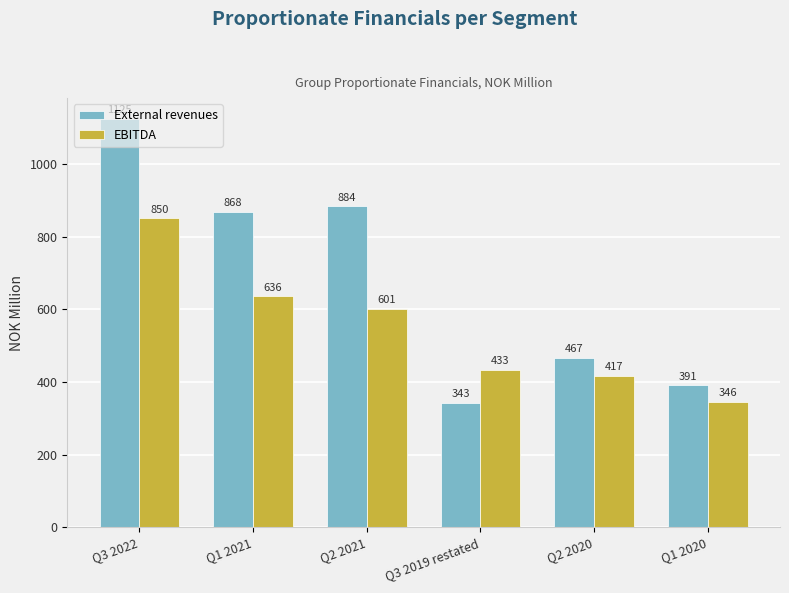

How many groups of bars are there?

6